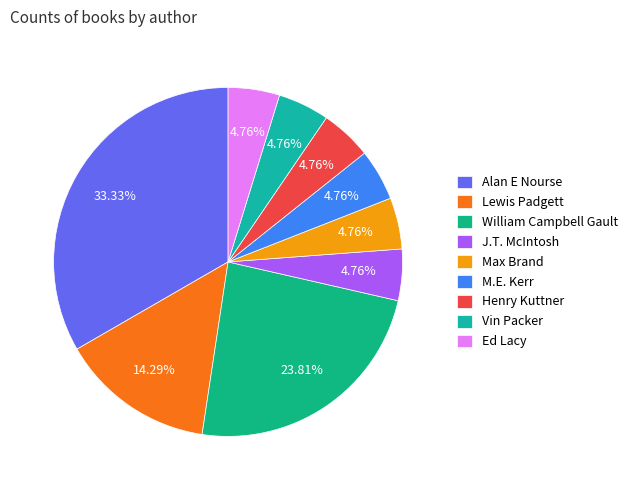

Is it true that Ed Lacy is 1% of the pie?

False